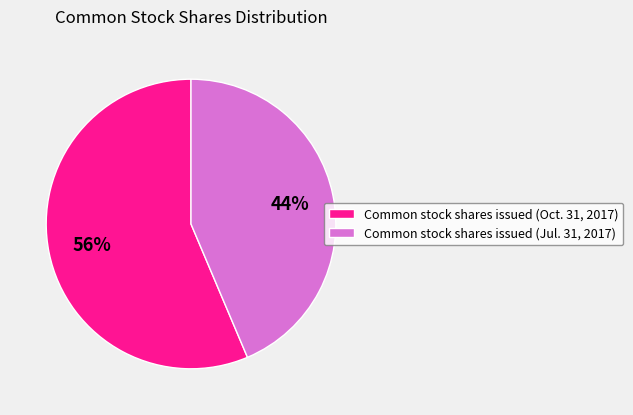

Between Common stock shares issued (Oct. 31, 2017) and Common stock shares issued (Jul. 31, 2017), which is larger?

Common stock shares issued (Oct. 31, 2017)